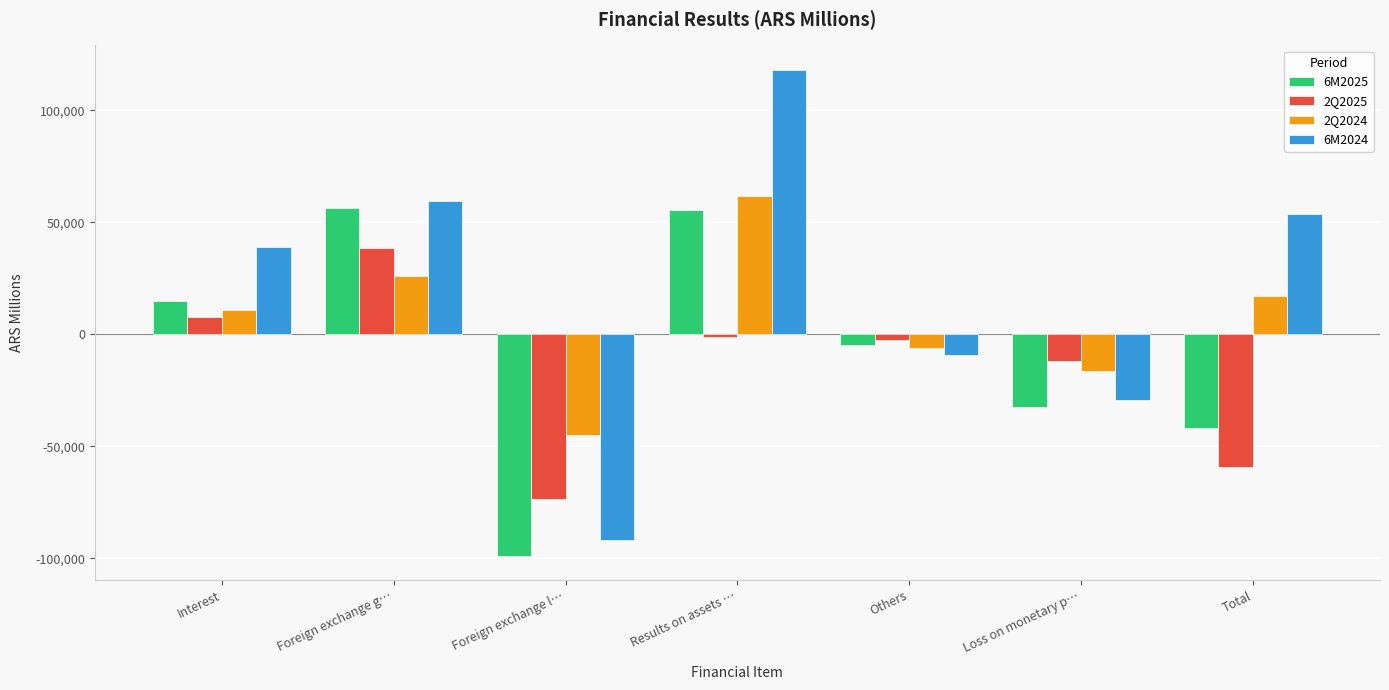

What is the total value across all series at Others?

-22965